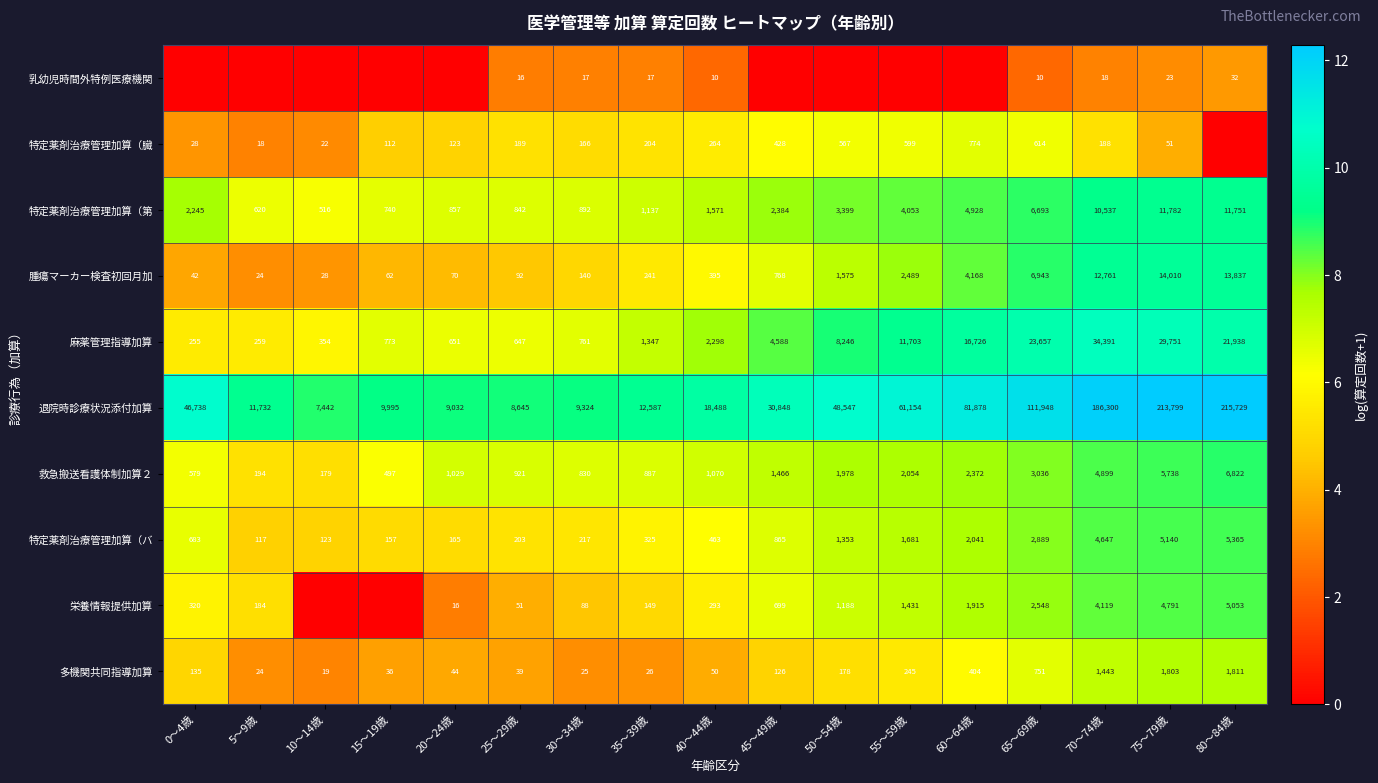

Which category has the highest value in the 多機関共同指導加算 series?

80～84歳